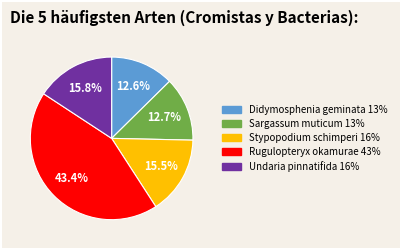

Is there any slice that represents more than half of the pie?

No